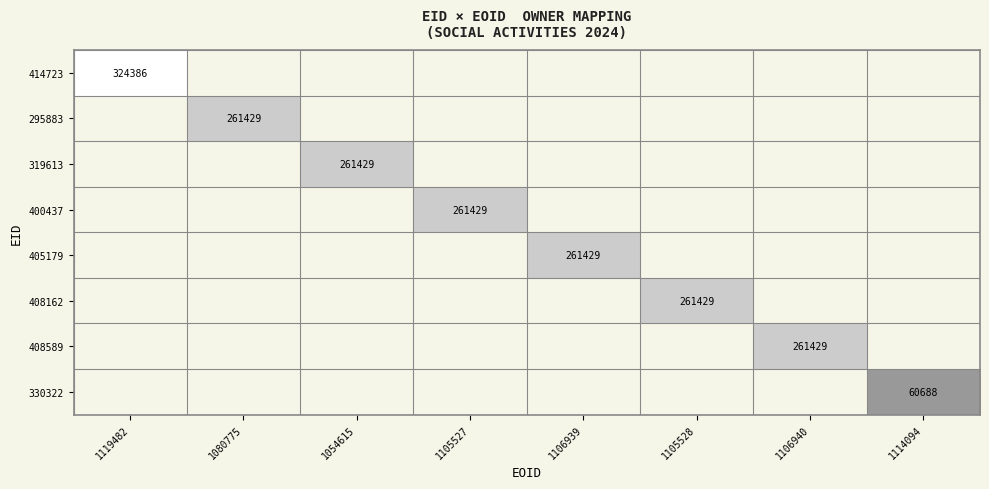

How many distinct data groups are displayed?

8